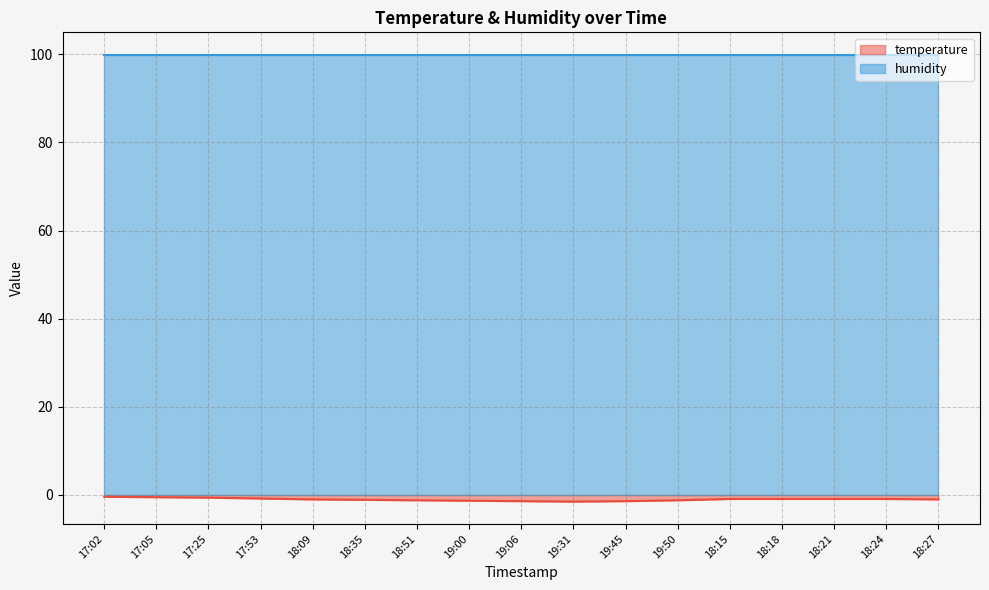

Is it true that the value at 19:31 is -1.5?

True